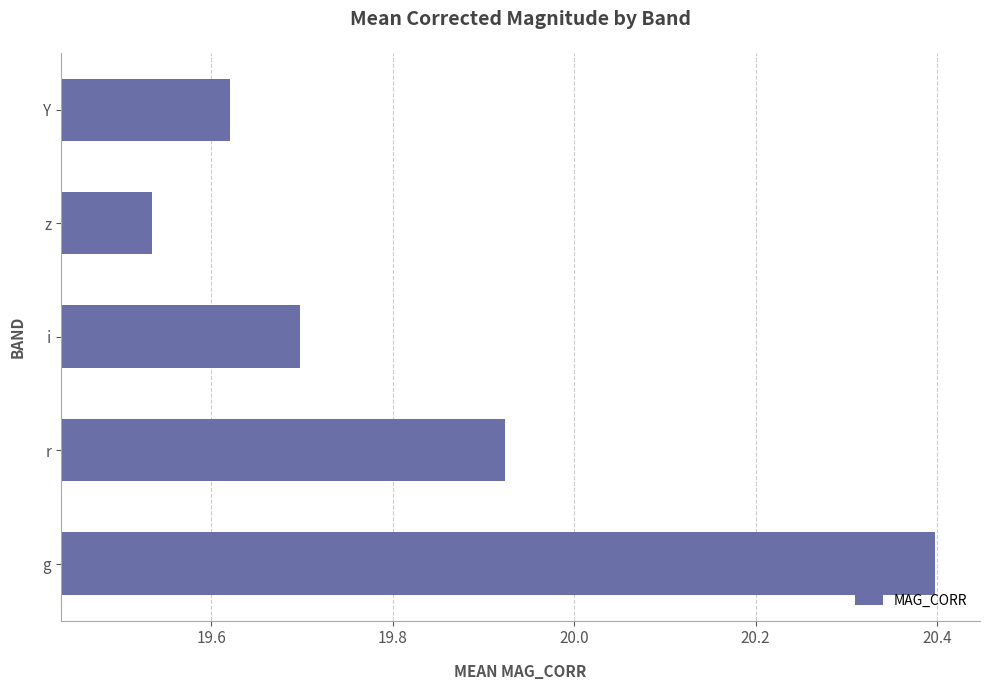

Which has a higher value, z or g?

g